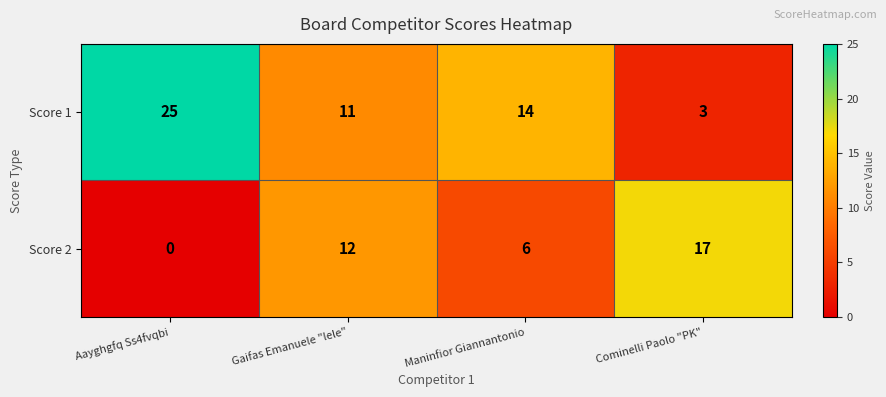

What is the difference between the second highest and minimum values in the Score 2 series?

12